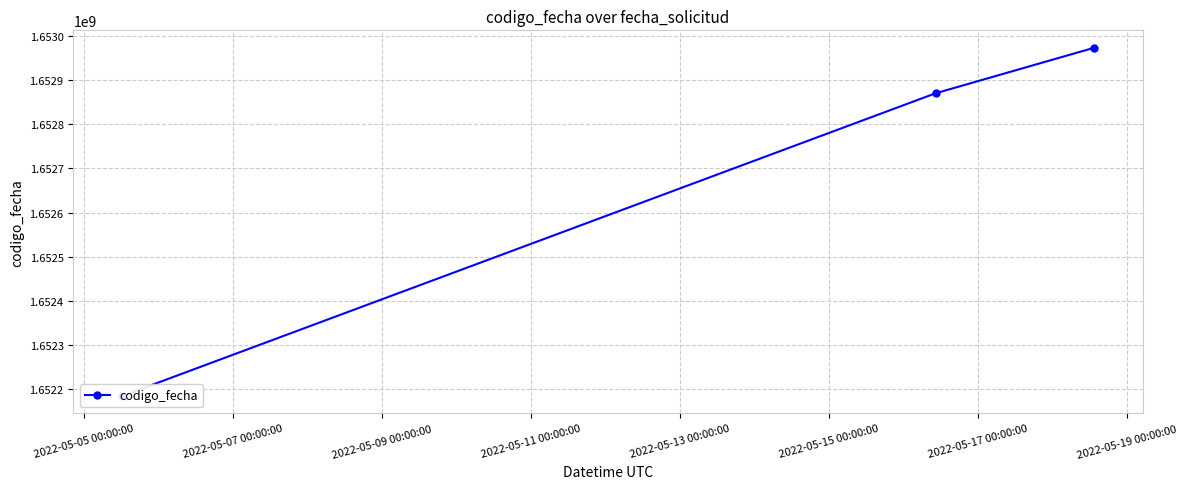

What is the sum of all values?

4958027520